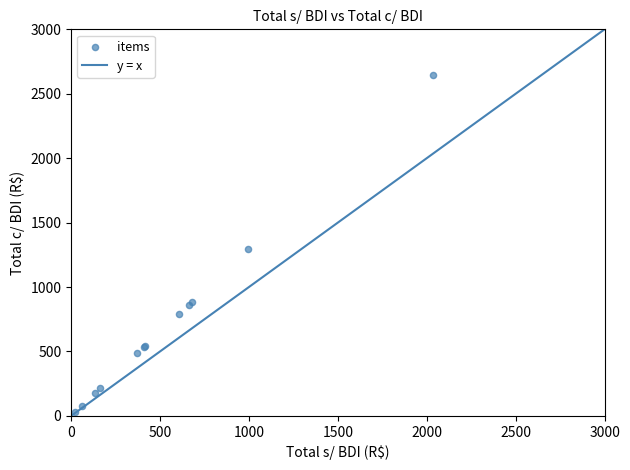

What Y value in the scatter plot is closest to 1337?

1292.1